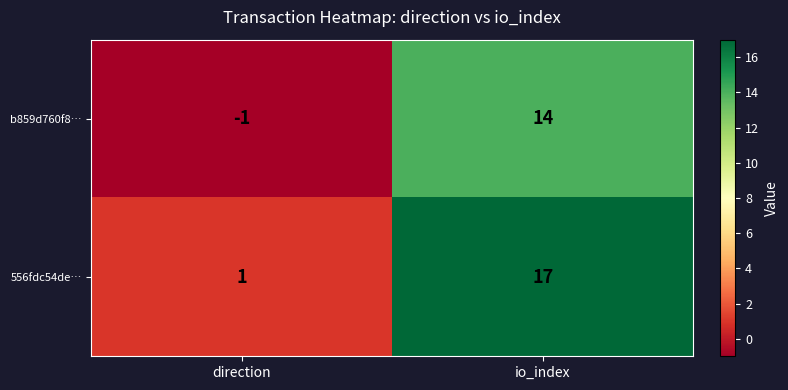

At which label is b859d760f8… closest to 6?

direction